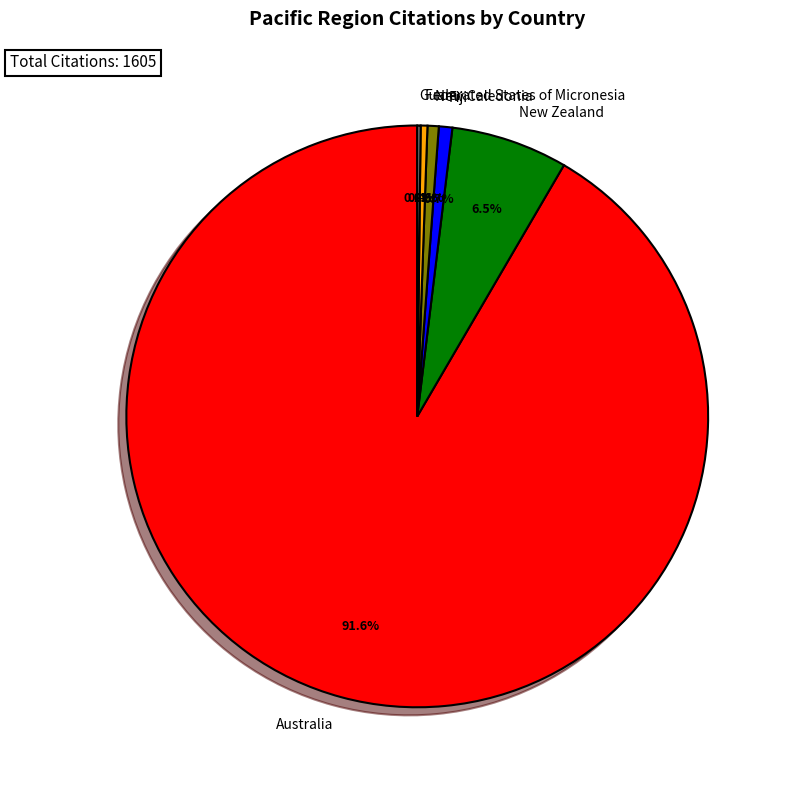

What is the majority slice?

Australia